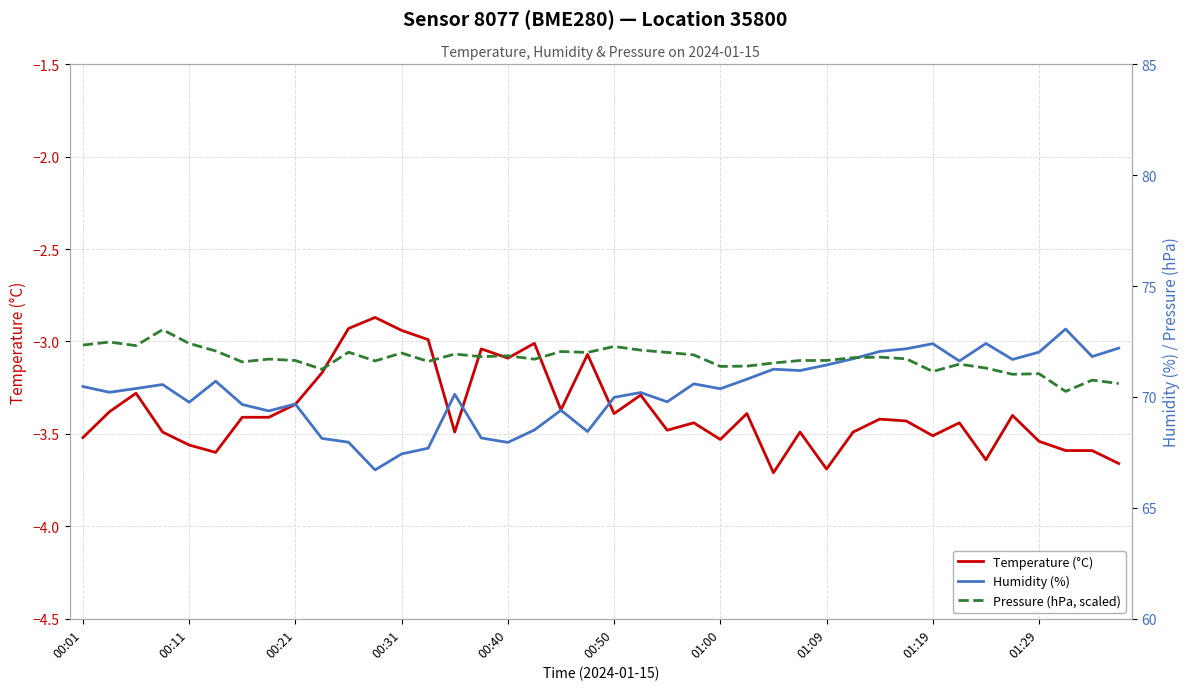

In Pressure (hPa, scaled), how many points are higher than both neighbors (excluding endpoints)?

13